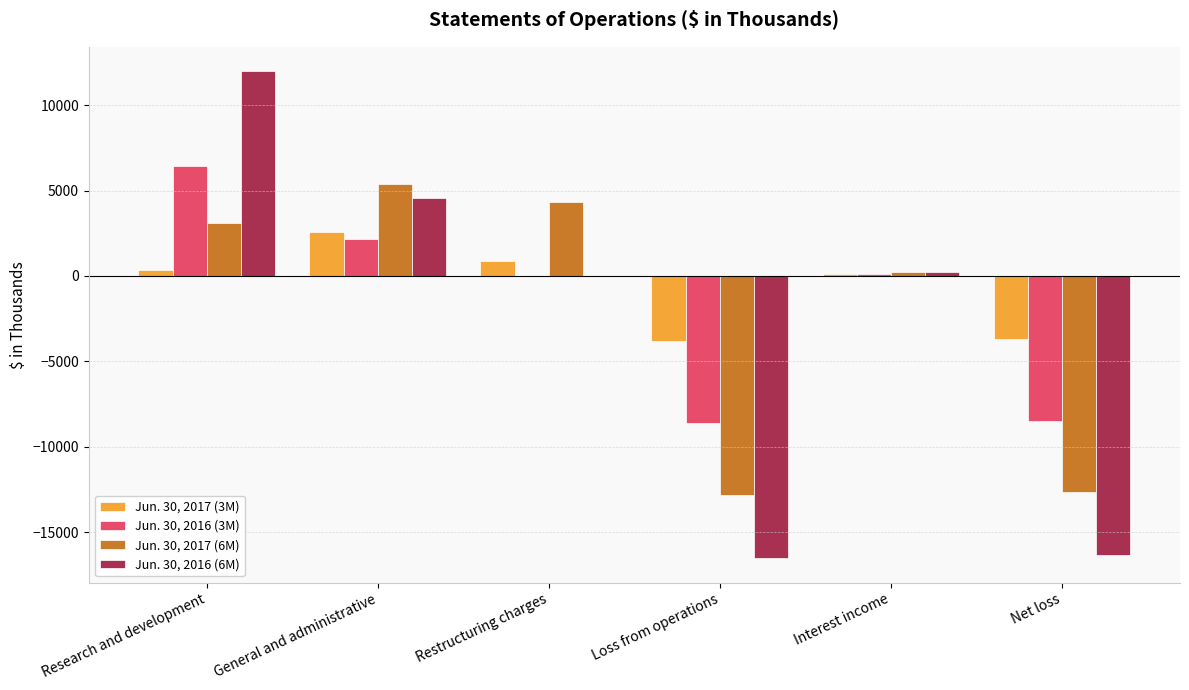

True or false: Jun. 30, 2017 (3M) has a value of 105 at Interest income.

True